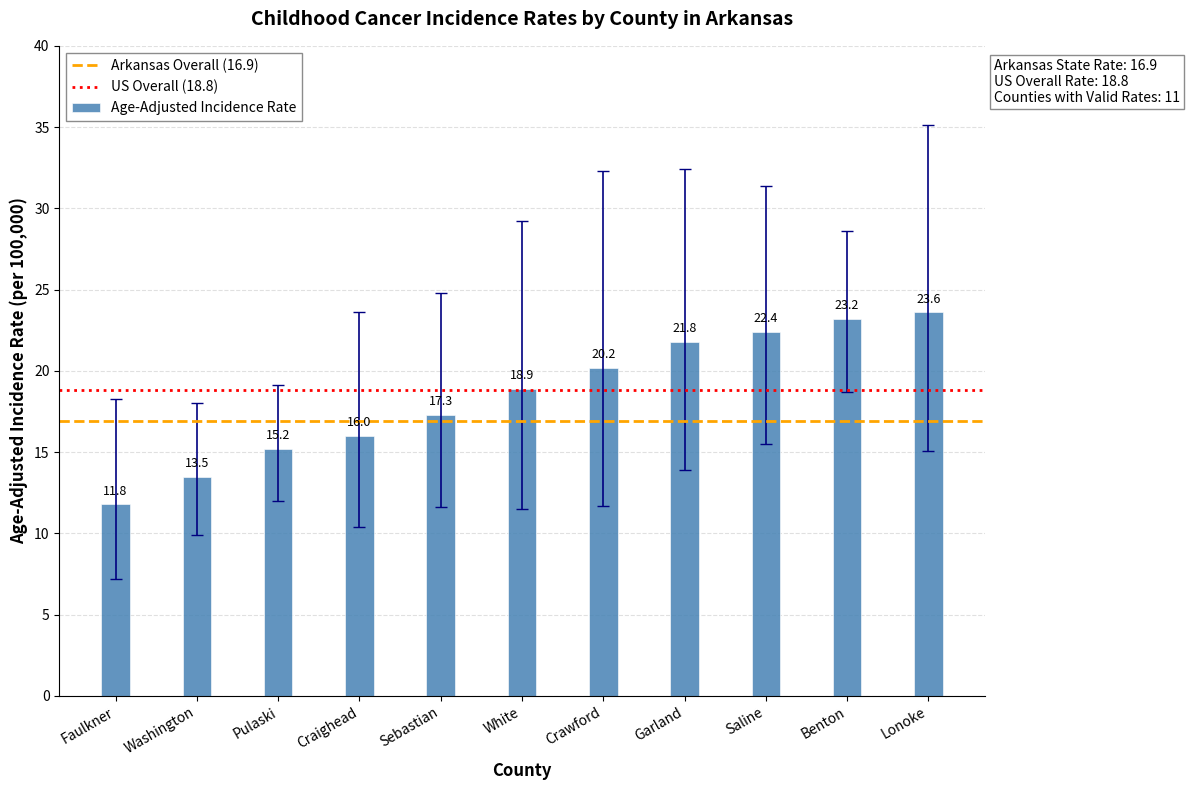

What is the ratio of the value at Saline to the value at Craighead?

1.4